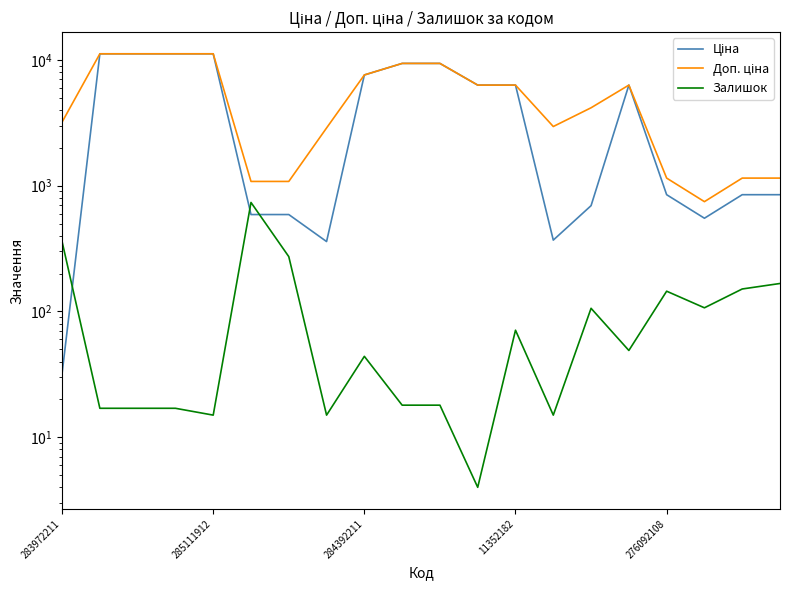

What are all the series names shown in the legend?

Ціна, Доп. ціна, Залишок